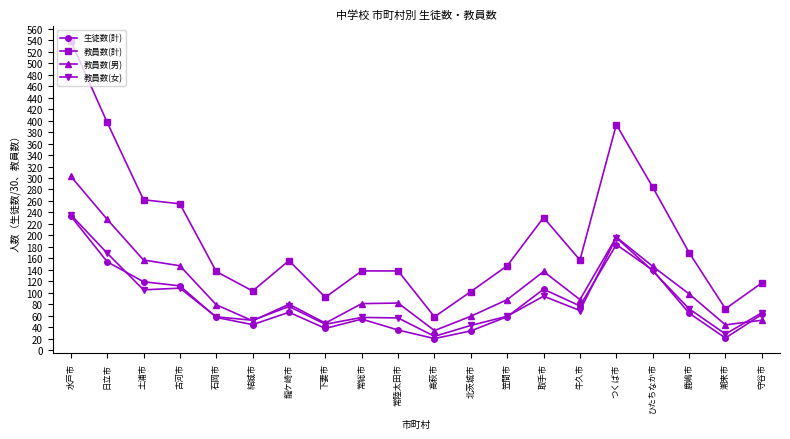

Between 笠間市 and 取手市, which series saw the biggest shift?

教員数(計)